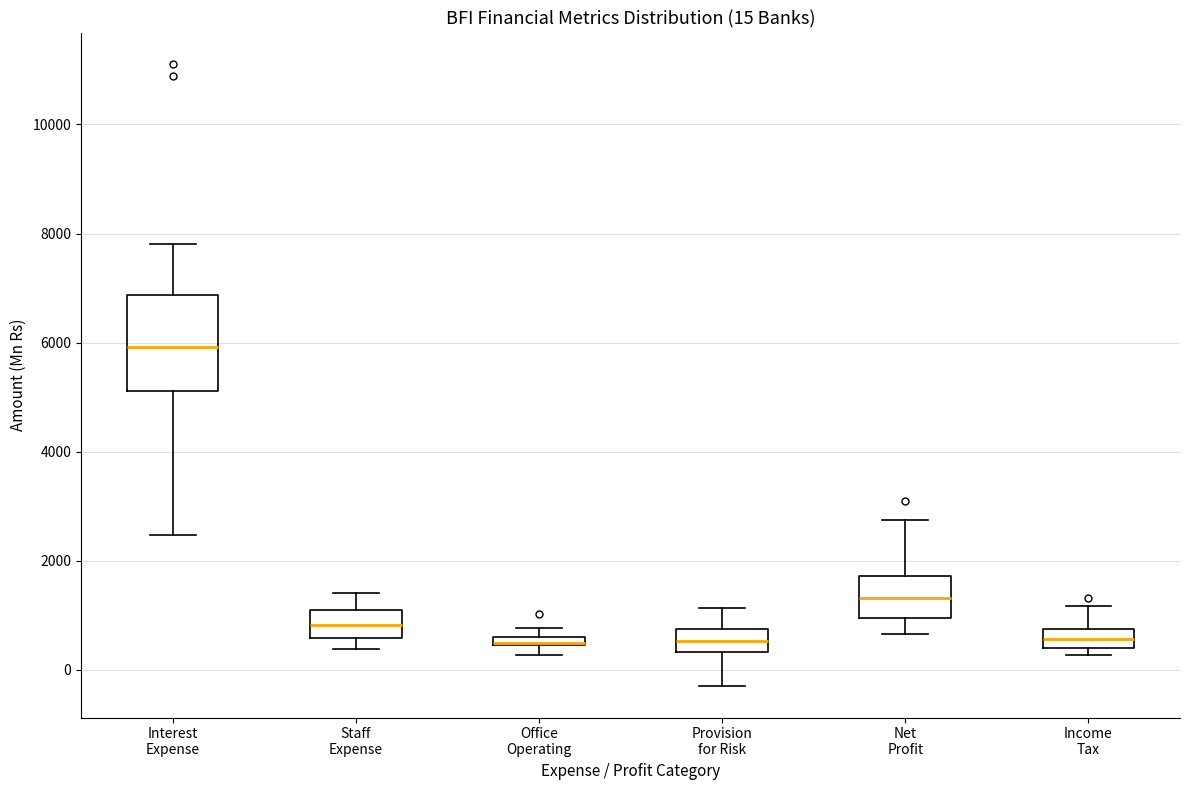

Which box is the tallest, from its lower edge to its upper edge?

Interest Expense